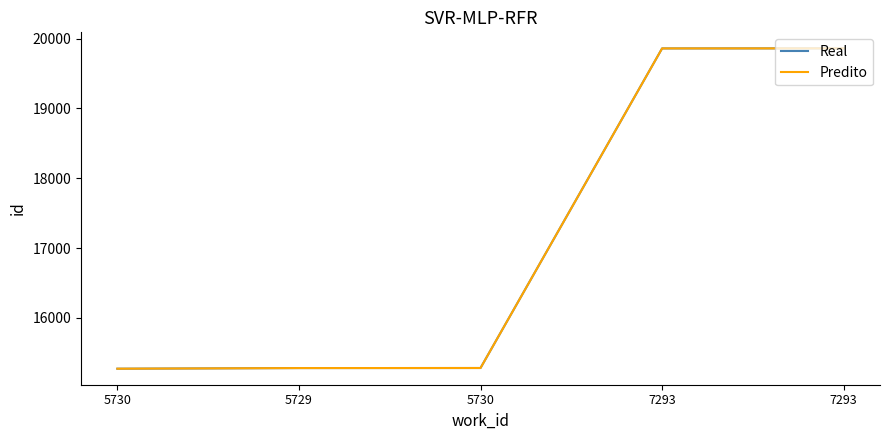

Which series has the largest total across all categories?

Real